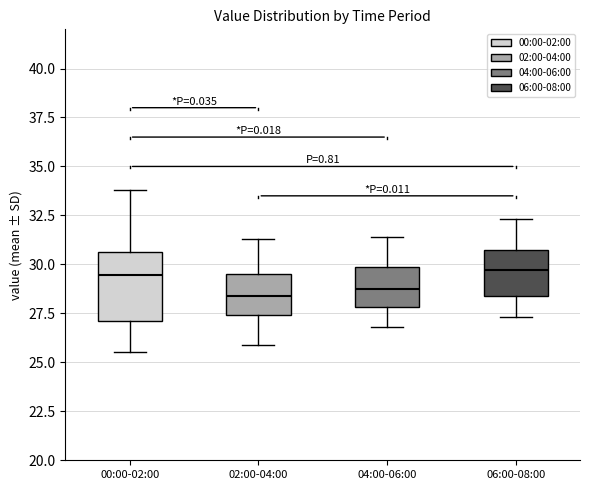

Reading left to right, read every box against the y-axis: the position of its median line, the range the box covers, and the ends of its whiskers. The values are not printed on the chart, so give them approximately, as read against the axis.

00:00-02:00: median 29.5, box 27.0 to 30.5, whiskers 25.5 to 34.0
02:00-04:00: median 28.5, box 27.5 to 29.5, whiskers 26.0 to 31.5
04:00-06:00: median 29.0, box 28.0 to 30.0, whiskers 27.0 to 31.5
06:00-08:00: median 29.5, box 28.5 to 31.0, whiskers 27.5 to 32.5